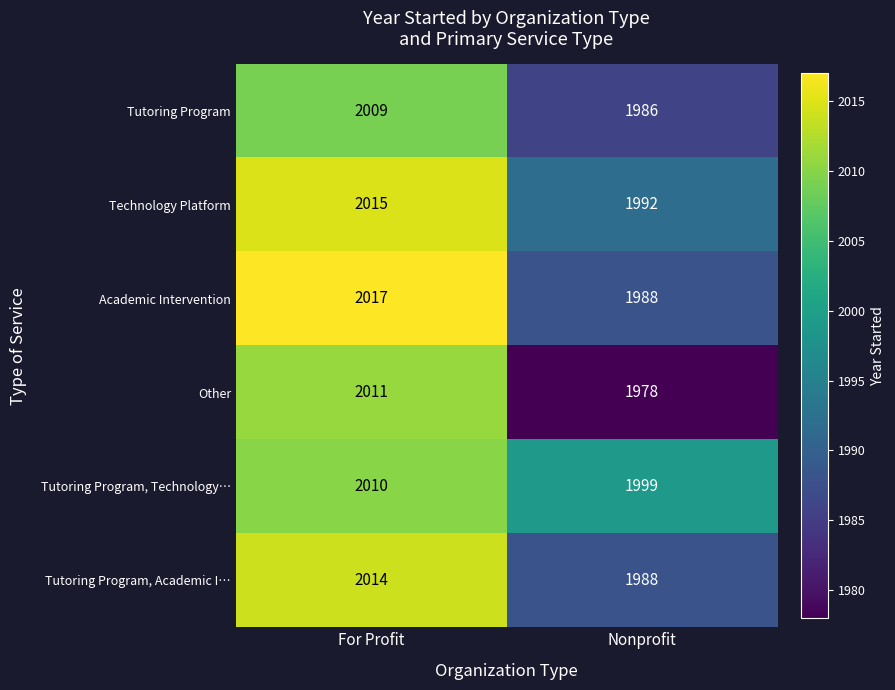

What is the average value of the Tutoring Program, Academic I… series?

2001